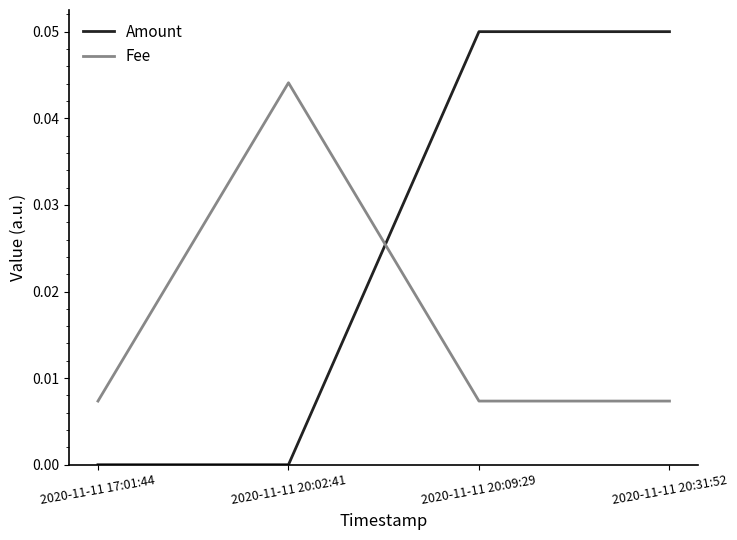

What position from the right is 2020-11-11 20:31:52?

1